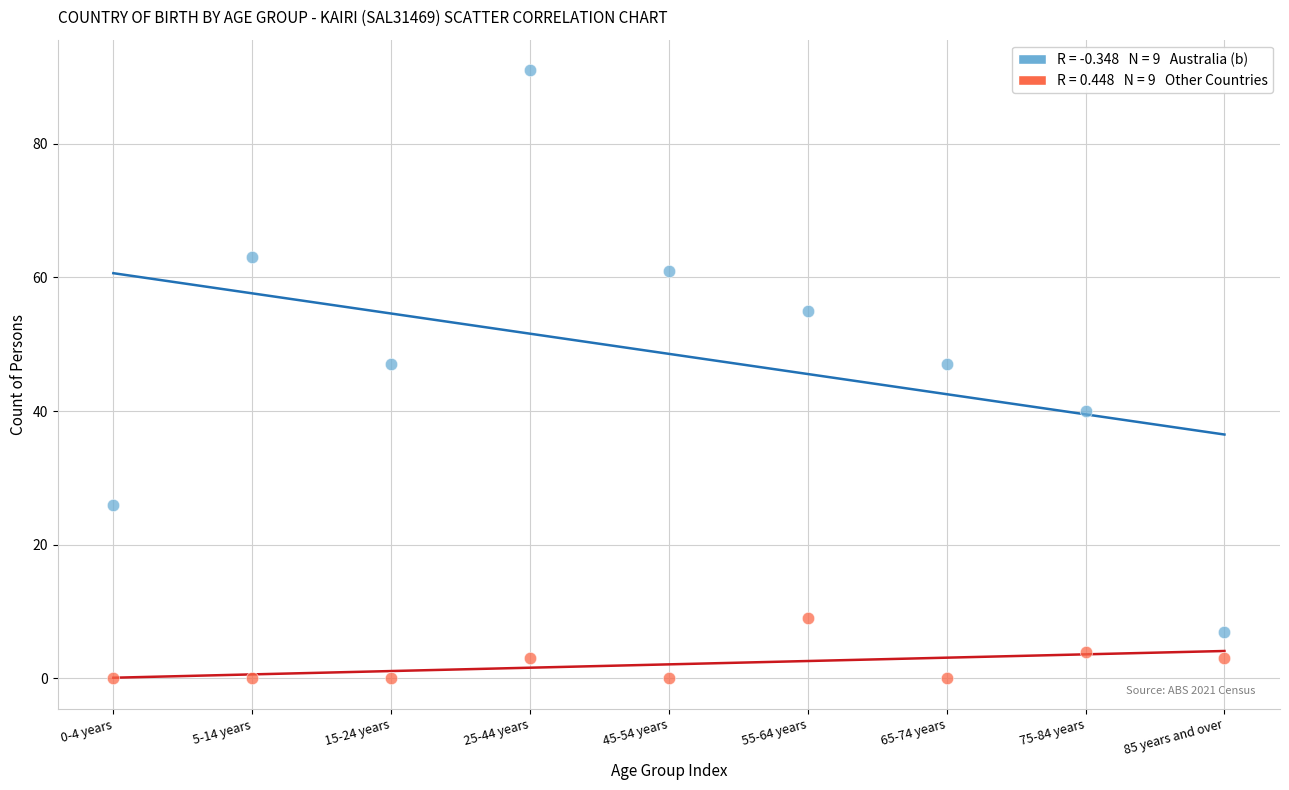

Across all data points, what is the range of Y values (max minus min)?

91